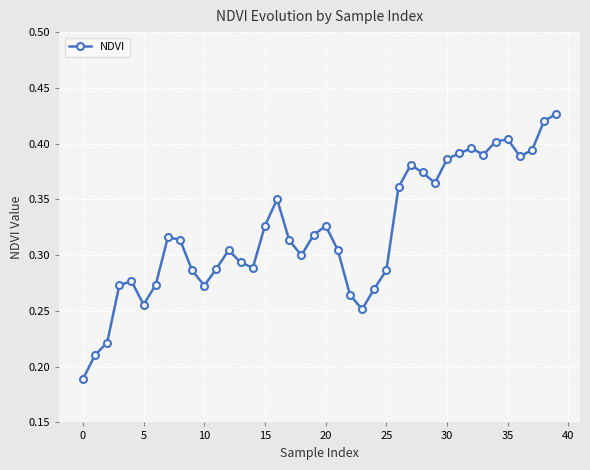

How many lines are shown in the chart?

1